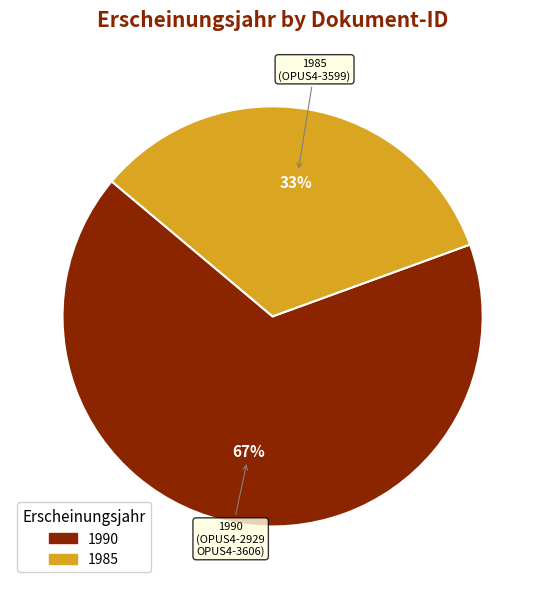

The 1985 slice represents 33% of the pie. True or false?

True